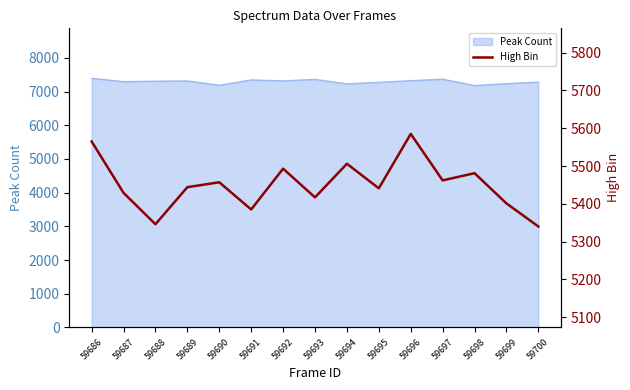

What is the maximum value for Peak Count?

7396